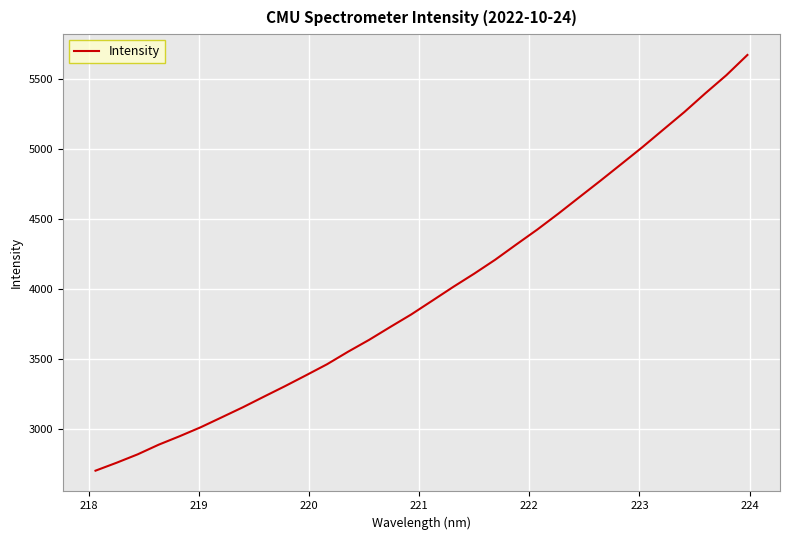

What is the maximum value shown in the chart?

5668.0